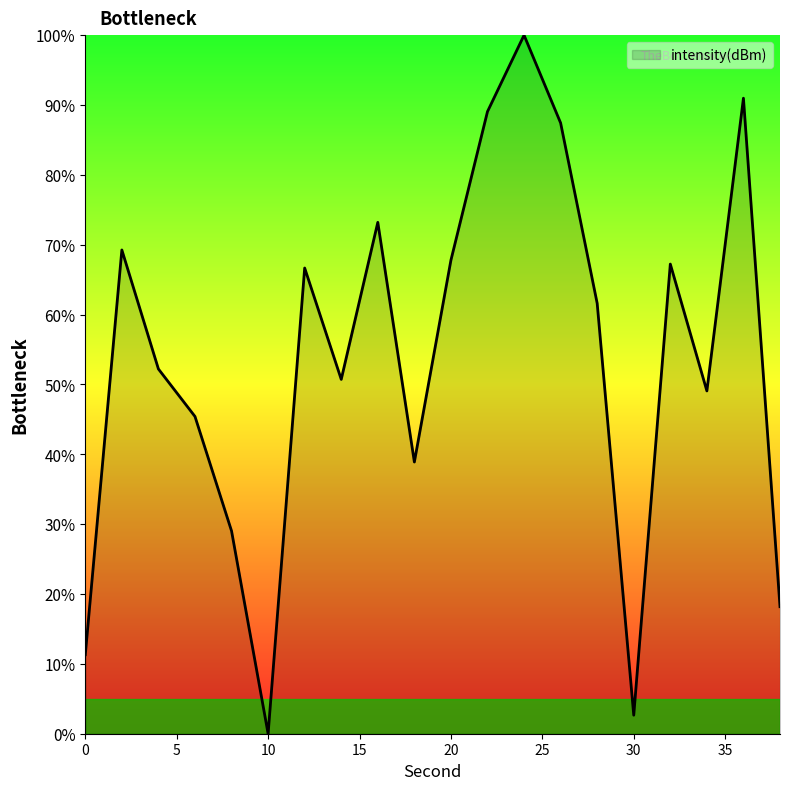

What is the difference between the maximum and second lowest values?

97.3